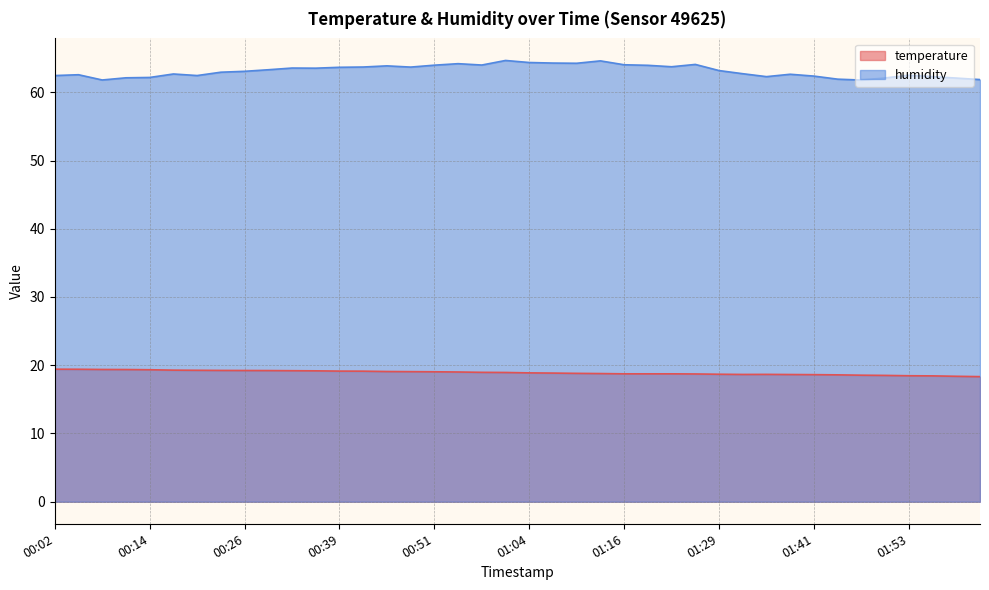

Rank the series by their average value, from lowest to highest.

temperature, humidity